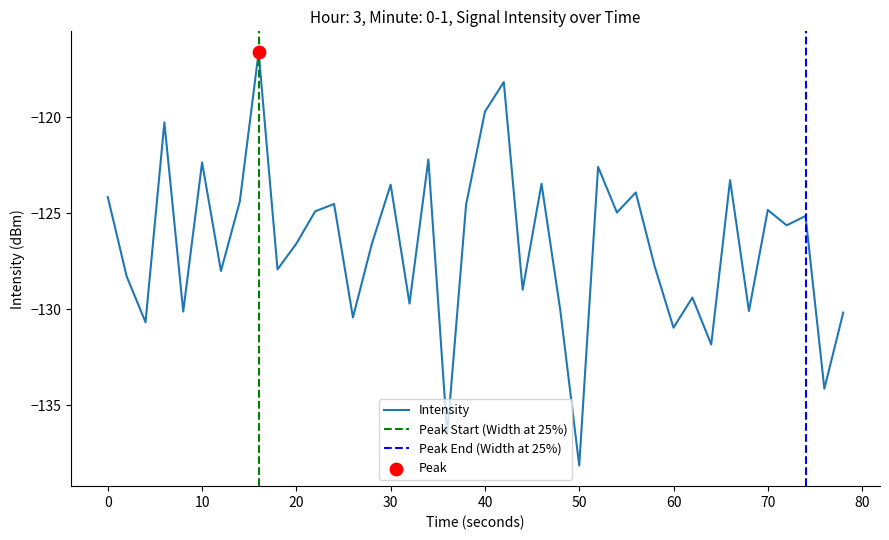

At which label does Intensity reach its minimum?

50